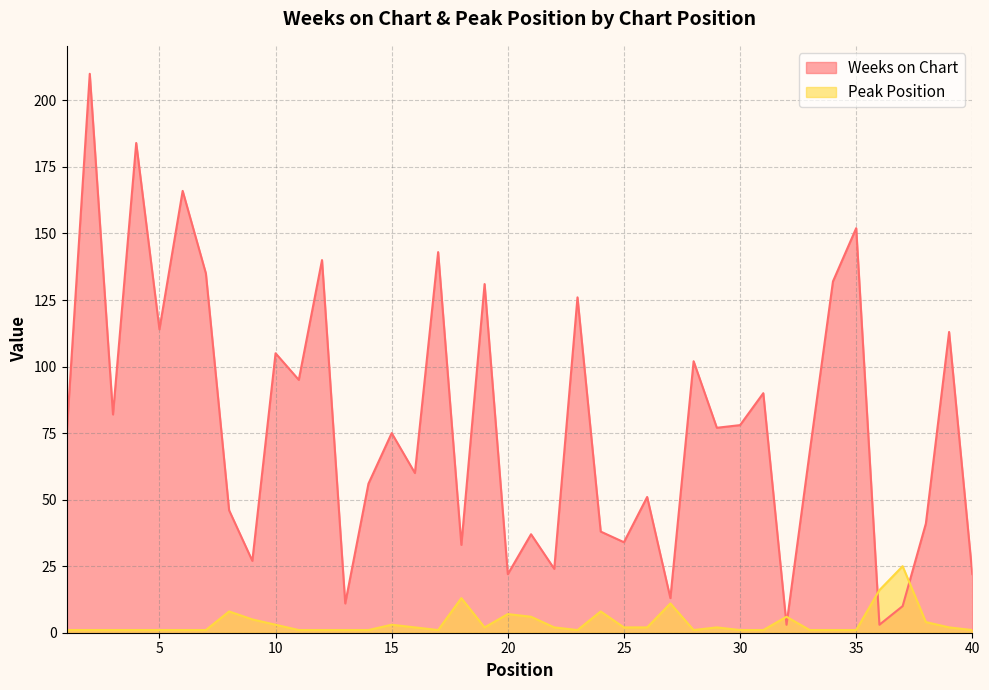

Where is the first local minimum for Weeks on Chart?

3